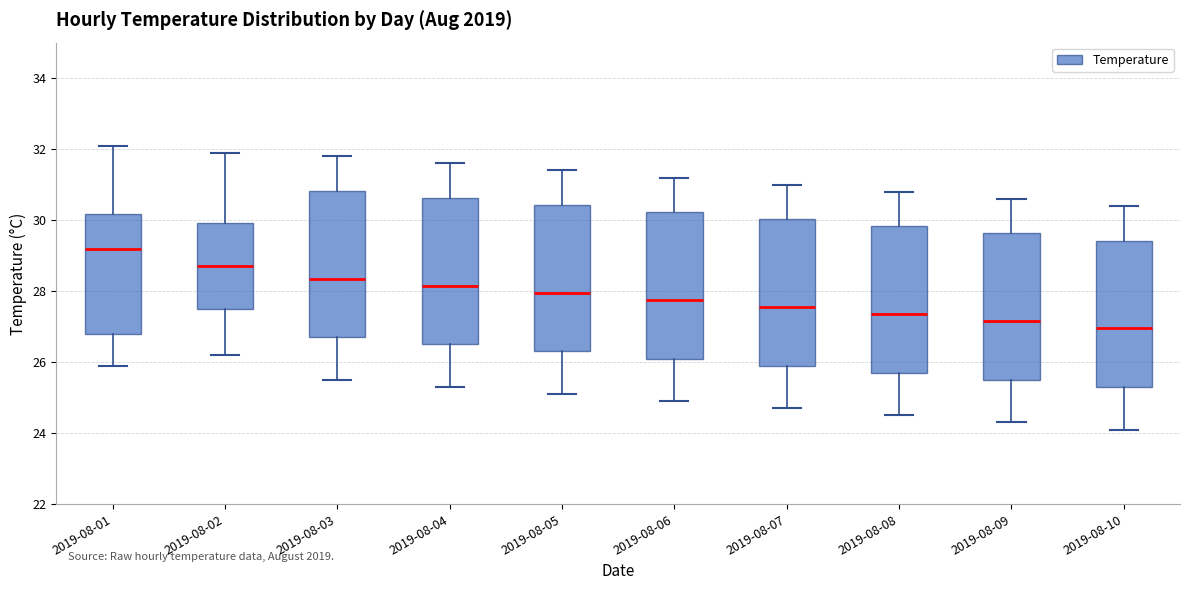

Reading left to right, read every box against the y-axis: the position of its median line, the range the box covers, and the ends of its whiskers. The values are not printed on the chart, so give them approximately, as read against the axis.

2019-08-01: median 29.2, box 26.8 to 30.2, whiskers 26.0 to 32.2
2019-08-02: median 28.8, box 27.6 to 30.0, whiskers 26.2 to 32.0
2019-08-03: median 28.4, box 26.8 to 30.8, whiskers 25.6 to 31.8
2019-08-04: median 28.2, box 26.6 to 30.6, whiskers 25.4 to 31.6
2019-08-05: median 28.0, box 26.4 to 30.4, whiskers 25.2 to 31.4
2019-08-06: median 27.8, box 26.2 to 30.2, whiskers 25.0 to 31.2
2019-08-07: median 27.6, box 26.0 to 30.0, whiskers 24.8 to 31.0
2019-08-08: median 27.4, box 25.8 to 29.8, whiskers 24.6 to 30.8
2019-08-09: median 27.2, box 25.6 to 29.6, whiskers 24.4 to 30.6
2019-08-10: median 27.0, box 25.4 to 29.4, whiskers 24.2 to 30.4